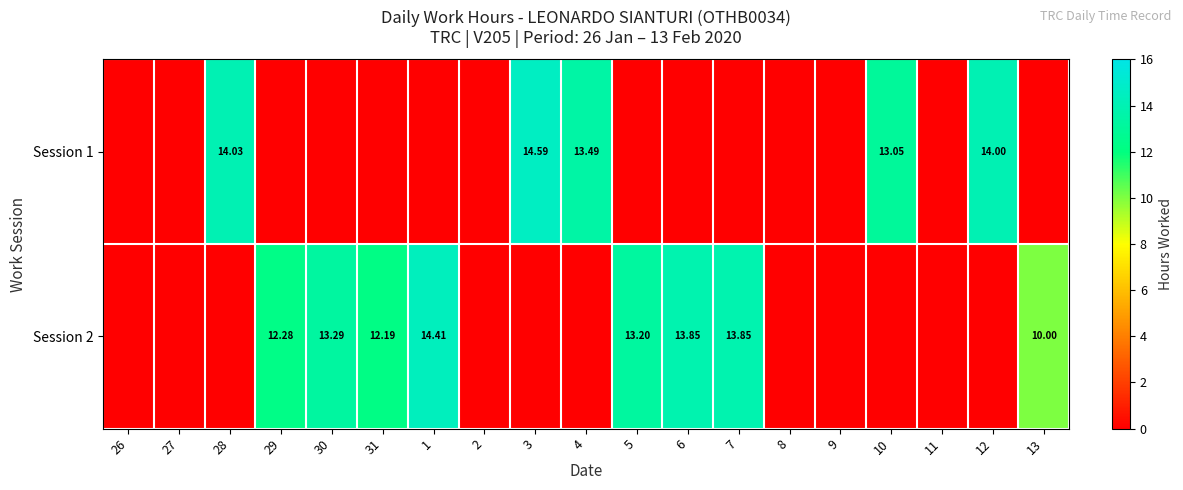

At which category is the sum across all series the highest?

3